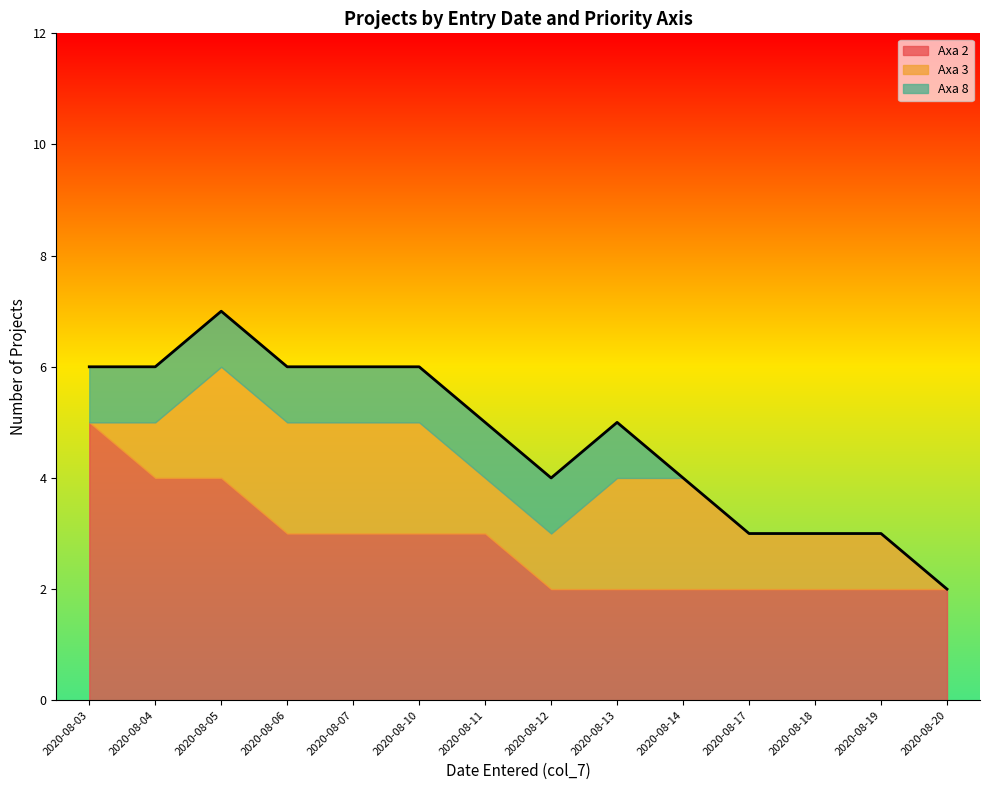

How many data points in Axa 2 are less than 3?

7